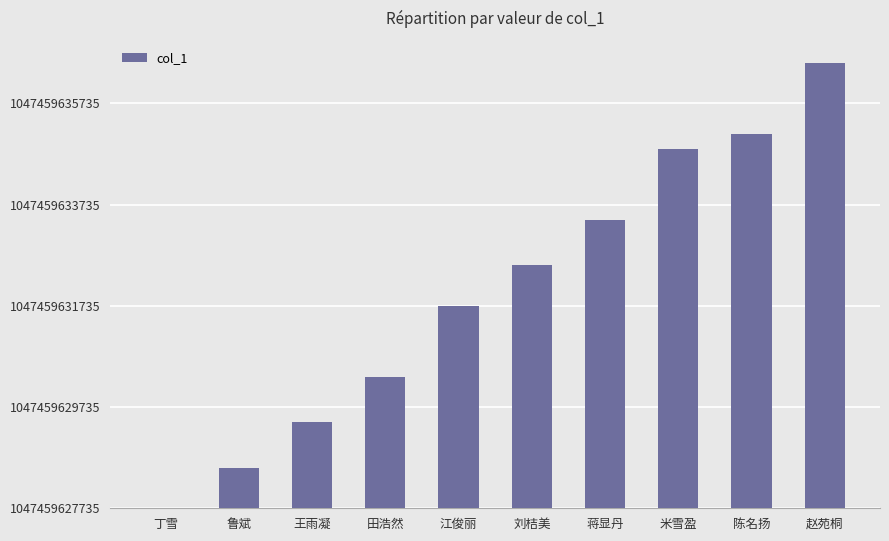

Rank the categories by value from lowest to highest.

丁雪, 鲁斌, 王雨凝, 田浩然, 江俊丽, 刘桔美, 蒋显丹, 米雪盈, 陈名扬, 赵苑桐